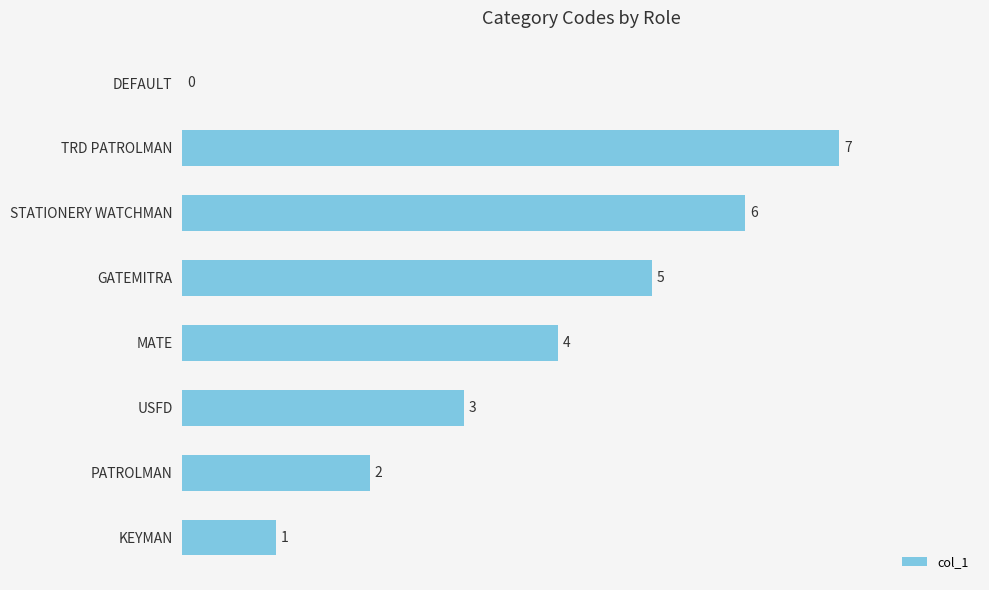

Count the number of data series in this chart.

1